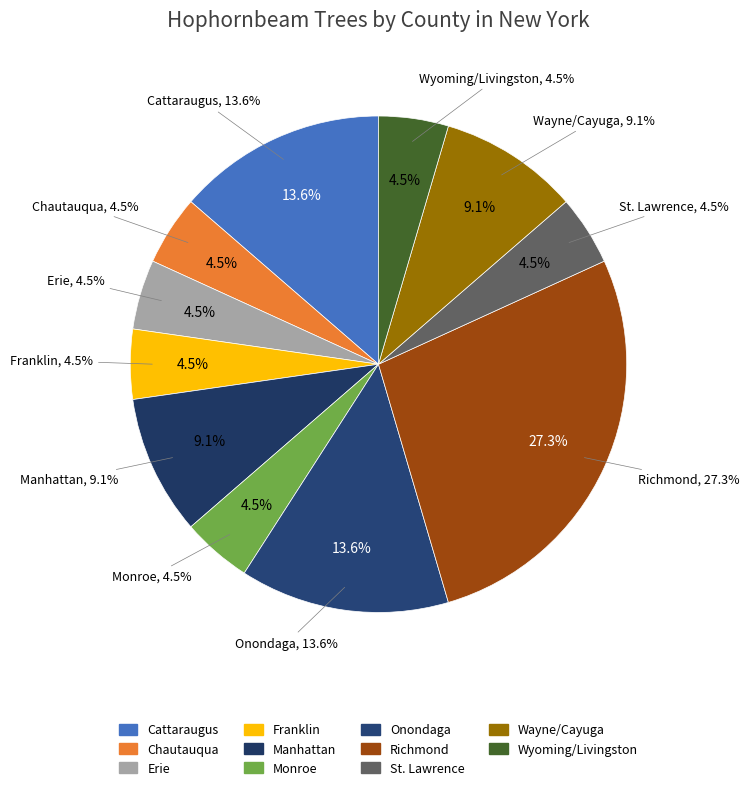

To the nearest percent, what is the difference between the largest and smallest slice percentages?

23%